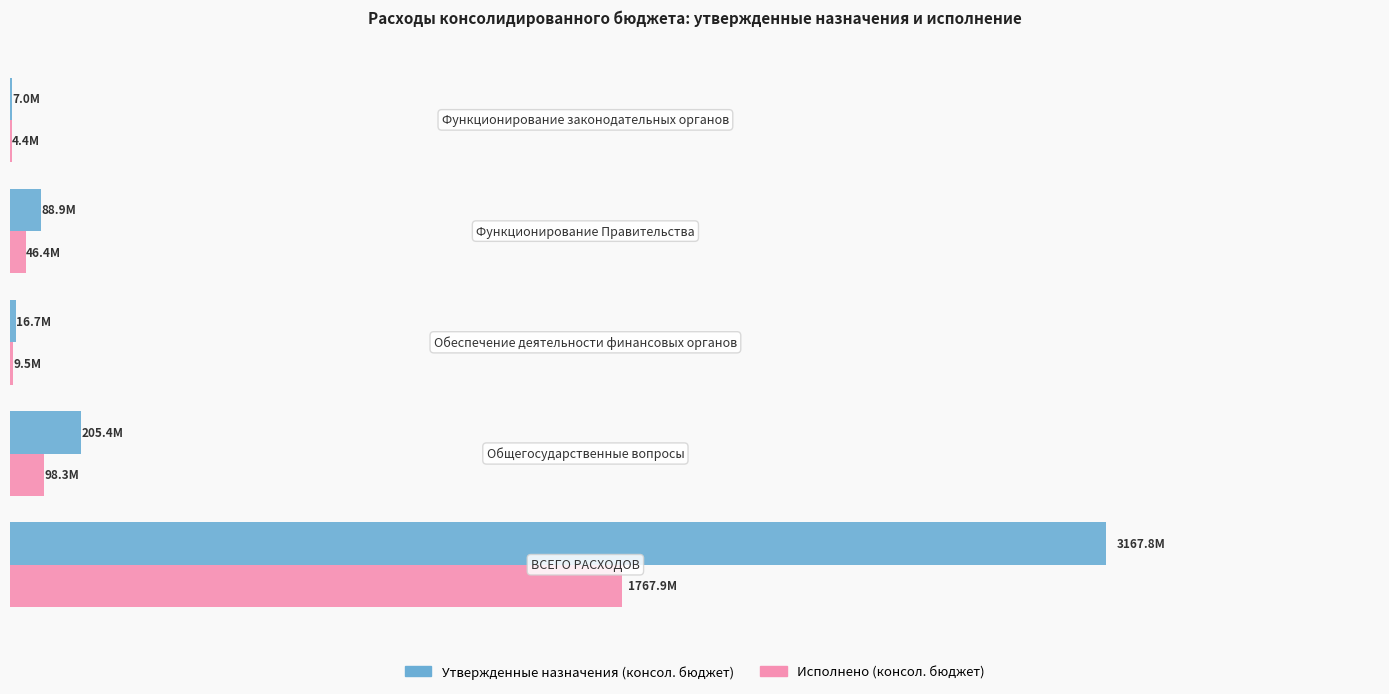

What is the highest value of the Утвержденные назначения (консол. бюджет) series?

3167754561.1